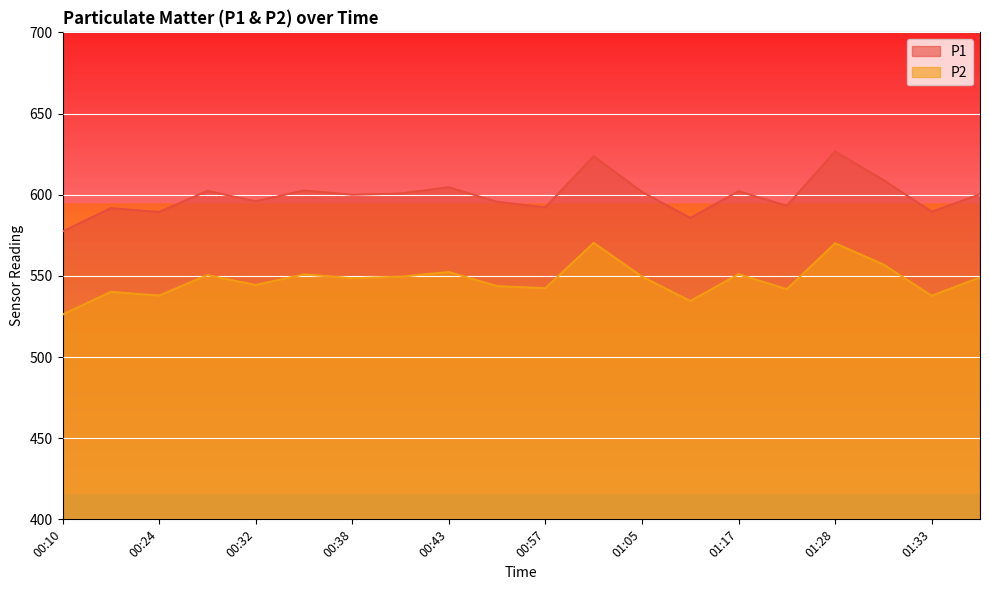

Does the chart display data point markers on the line(s)?

No